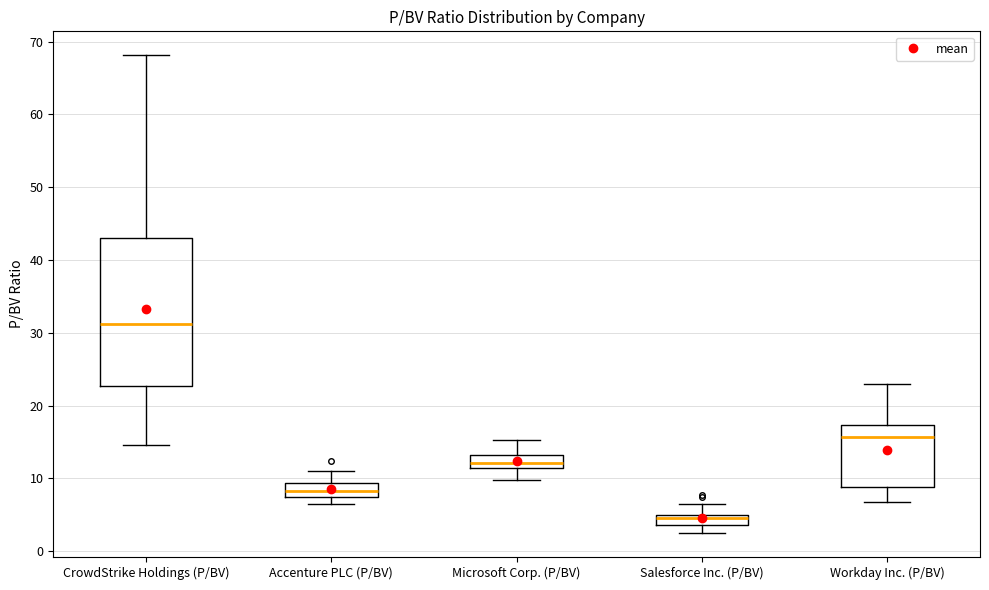

Which box's median line is the highest?

CrowdStrike Holdings (P/BV)